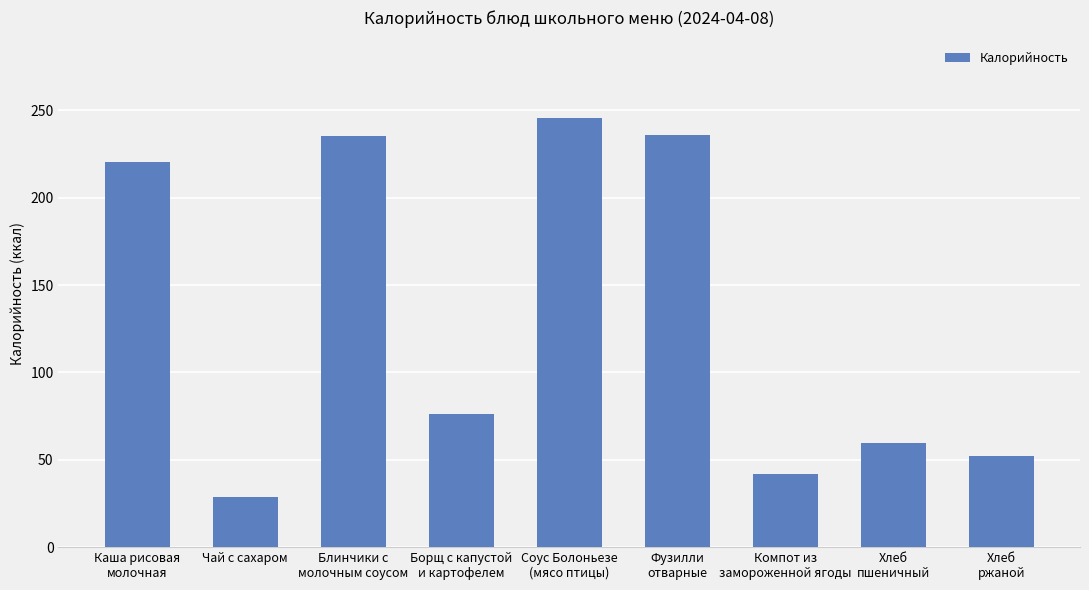

What position from the left is Компот из
замороженной ягоды?

7